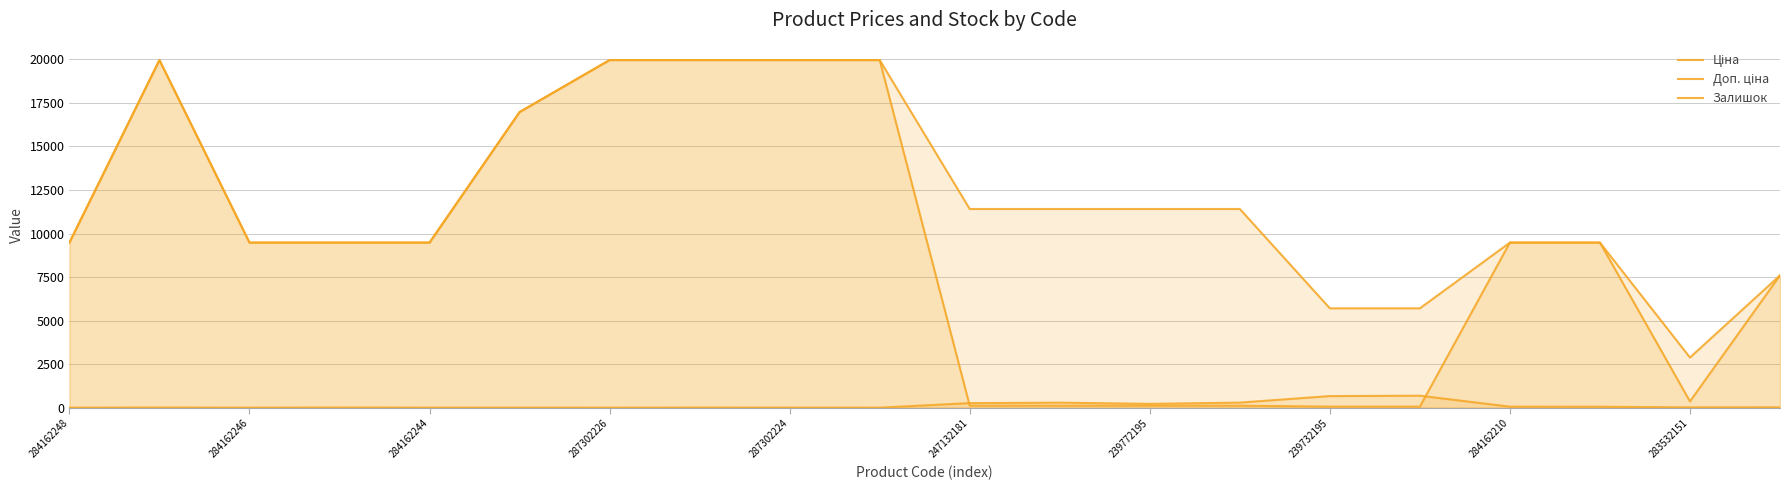

What is the difference between the maximum and minimum values in the Залишок series?

686.0